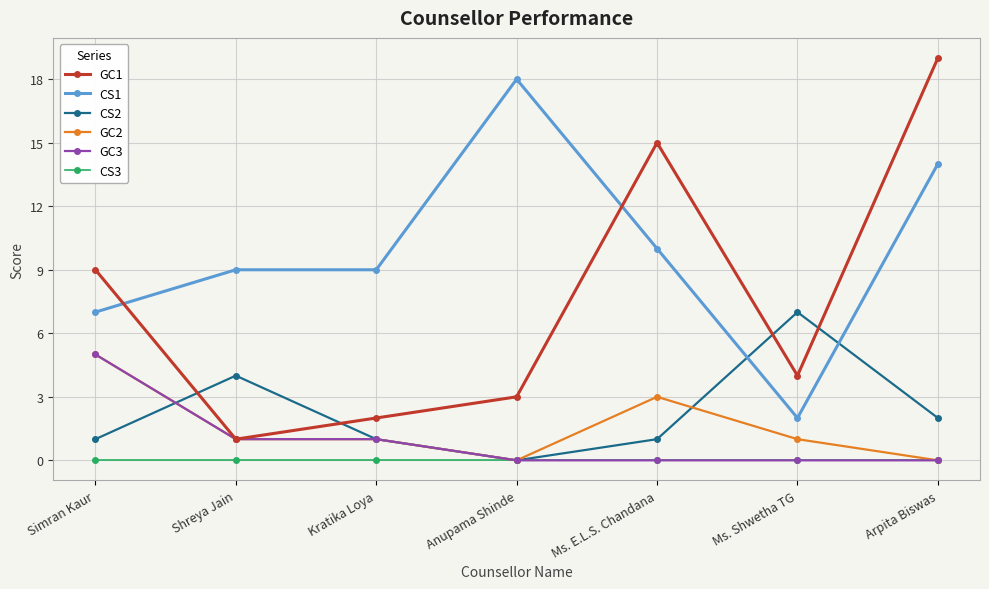

Reading left to right, what are all the values shown in this chart?

GC1: Simran Kaur=9	Shreya Jain=1	Kratika Loya=2	Anupama Shinde=3	Ms. E.L.S. Chandana=15	Ms. Shwetha TG=4	Arpita Biswas=19
CS1: Simran Kaur=7	Shreya Jain=9	Kratika Loya=9	Anupama Shinde=18	Ms. E.L.S. Chandana=10	Ms. Shwetha TG=2	Arpita Biswas=14
CS2: Simran Kaur=1	Shreya Jain=4	Kratika Loya=1	Anupama Shinde=0	Ms. E.L.S. Chandana=1	Ms. Shwetha TG=7	Arpita Biswas=2
GC2: Simran Kaur=5	Shreya Jain=1	Kratika Loya=1	Anupama Shinde=0	Ms. E.L.S. Chandana=3	Ms. Shwetha TG=1	Arpita Biswas=0
GC3: Simran Kaur=5	Shreya Jain=1	Kratika Loya=1	Anupama Shinde=0	Ms. E.L.S. Chandana=0	Ms. Shwetha TG=0	Arpita Biswas=0
CS3: Simran Kaur=0	Shreya Jain=0	Kratika Loya=0	Anupama Shinde=0	Ms. E.L.S. Chandana=0	Ms. Shwetha TG=0	Arpita Biswas=0